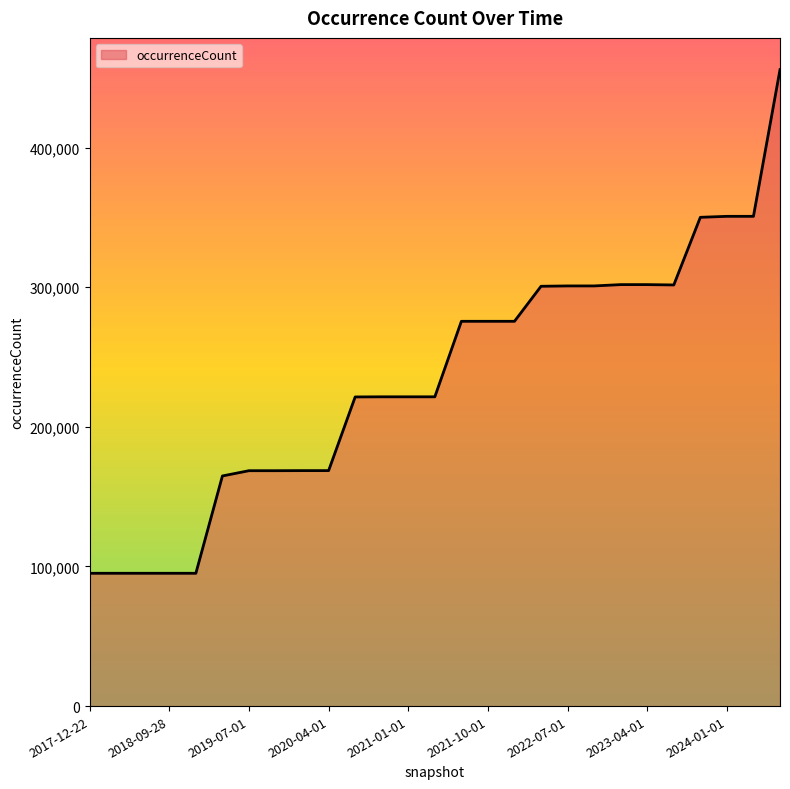

What is the minimum value shown in the chart?

95120